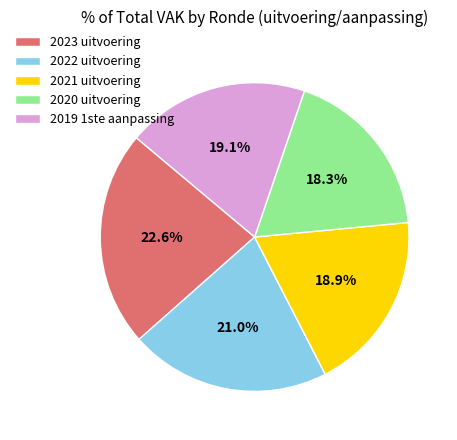

Which slice is the smallest?

2020 uitvoering